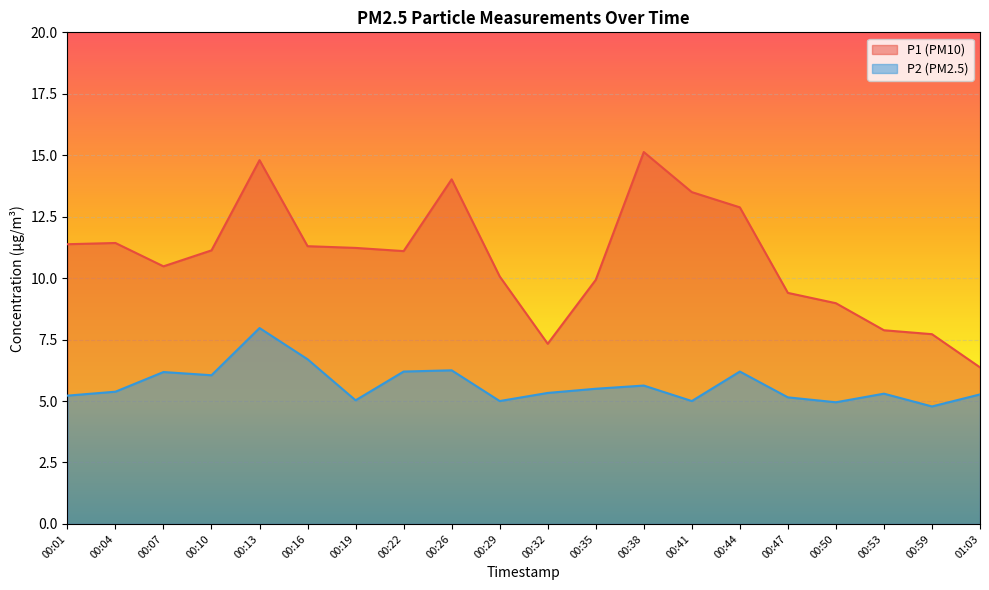

Is the value of P2 at 00:26 greater than the value of P1 at 00:53?

No